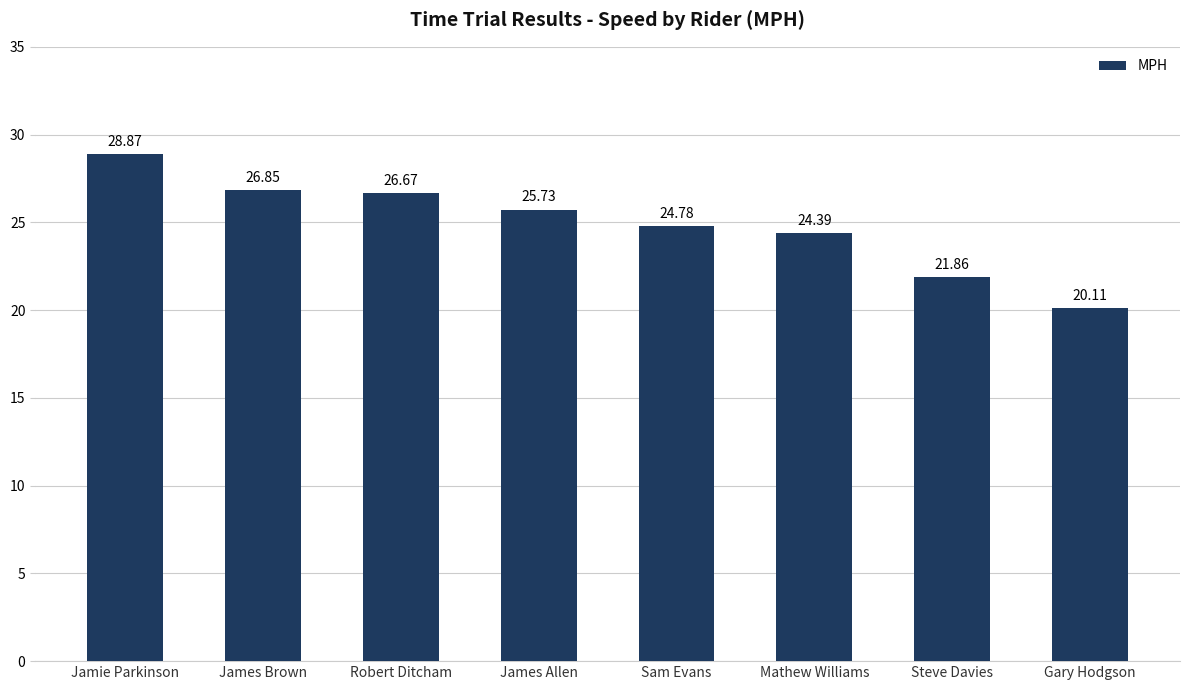

Reading left to right, list all the values displayed in this chart.

Jamie Parkinson=28.9	James Brown=26.9	Robert Ditcham=26.7	James Allen=25.7	Sam Evans=24.8	Mathew Williams=24.4	Steve Davies=21.9	Gary Hodgson=20.1